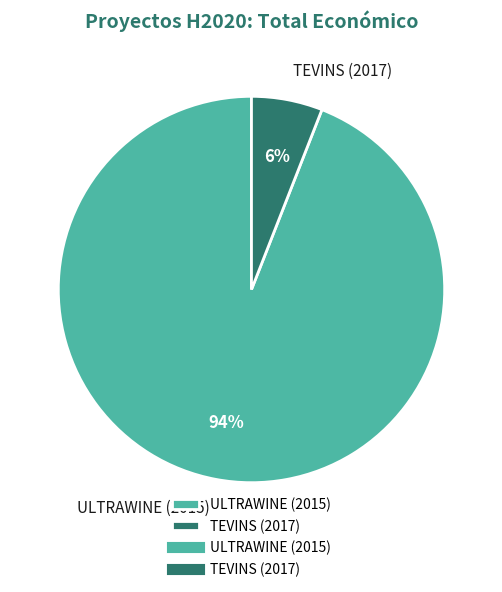

To the nearest percent, what percentage of the pie is ULTRAWINE (2015)?

94%